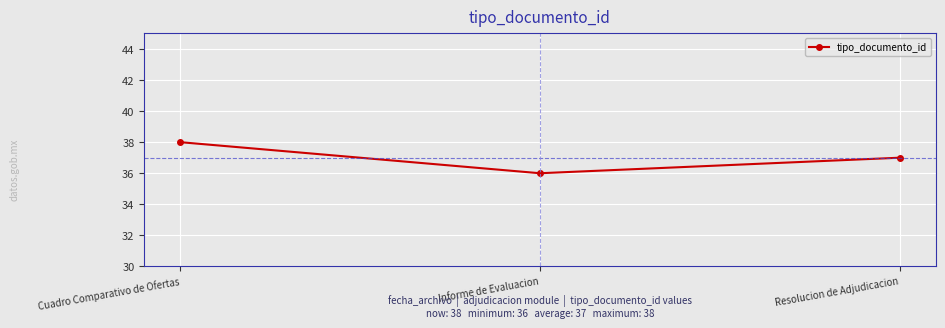

How many lines are shown in the chart?

1